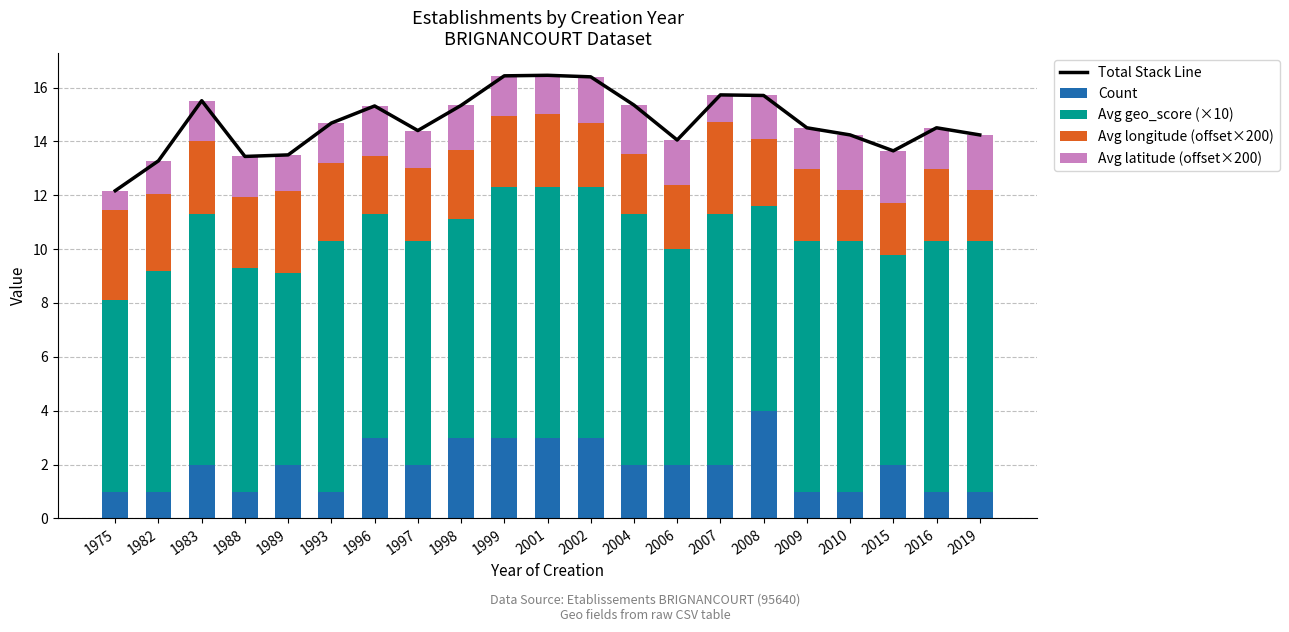

How many Count values are between 1 and 3?

20